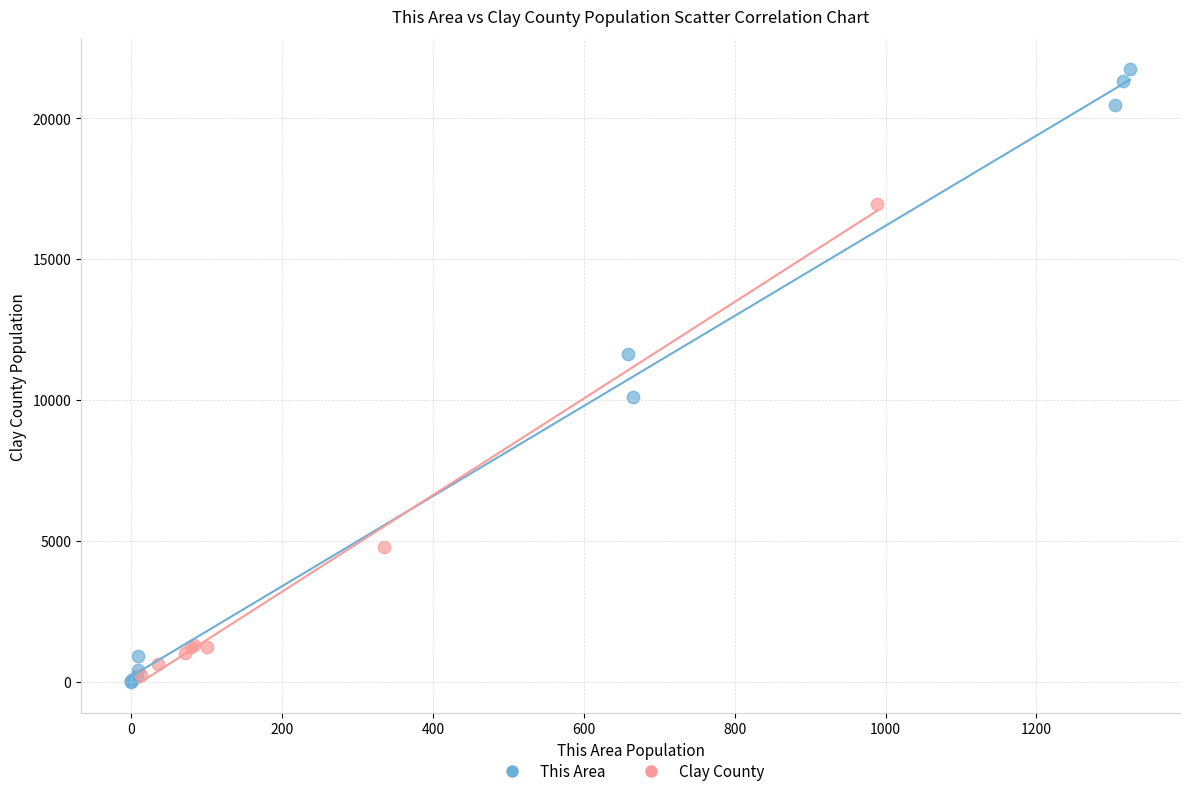

Which series contains the highest Y value?

This Area